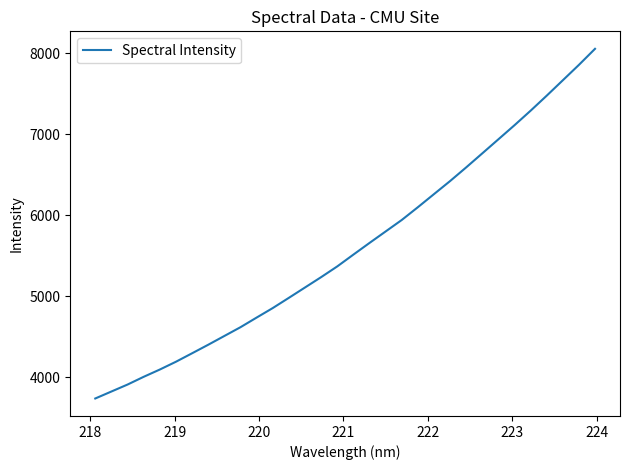

What is the minimum value shown in the chart?

3735.2